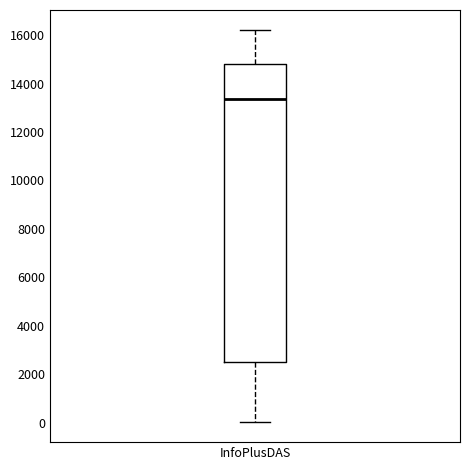

Where does the median line of the box for InfoPlusDAS sit on the y-axis? The values are not printed on the chart, so give them approximately, as read against the axis.

13400